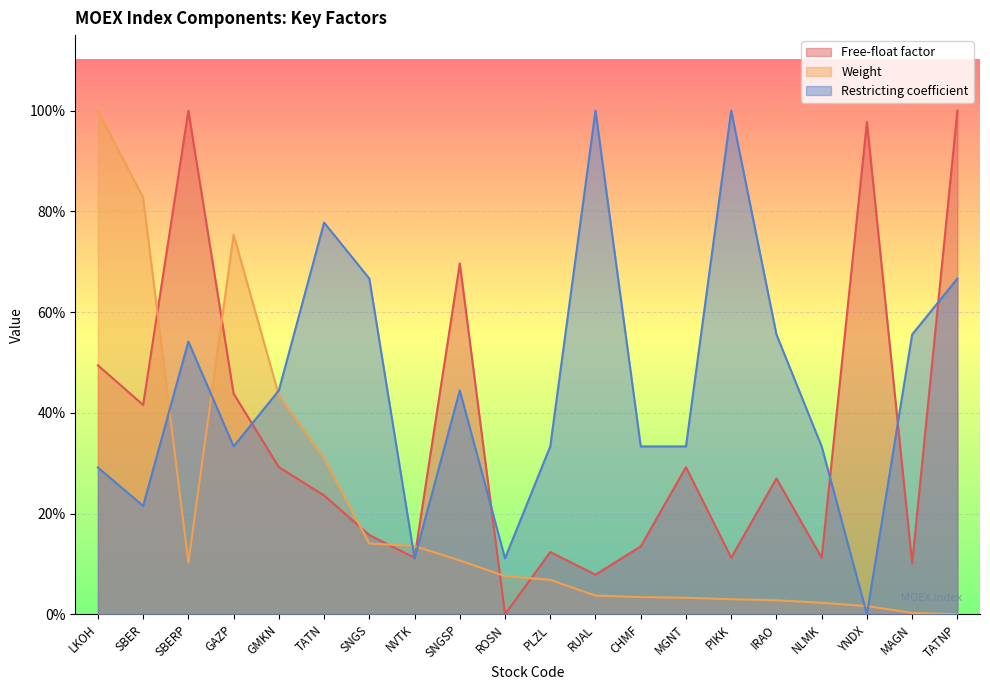

What is the difference between the maximum and minimum values in the Free-float factor series?

1.0